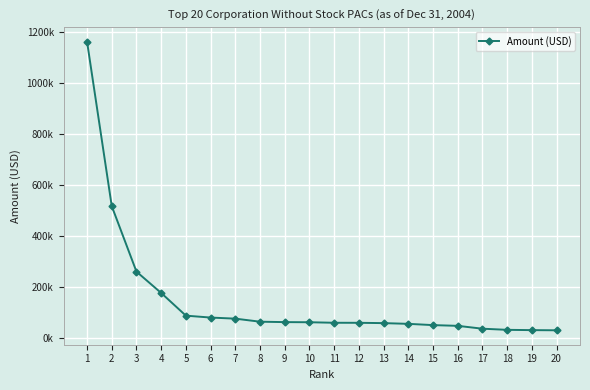

What is the value of the 11th point from the left?

60752.4